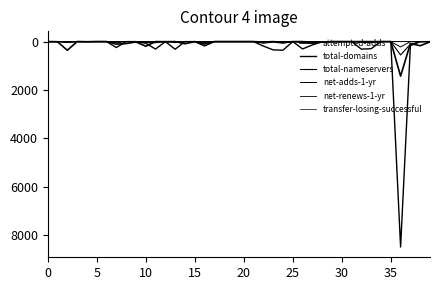

What is the difference between the second highest and second lowest values in the net-adds-1-yr series?

3